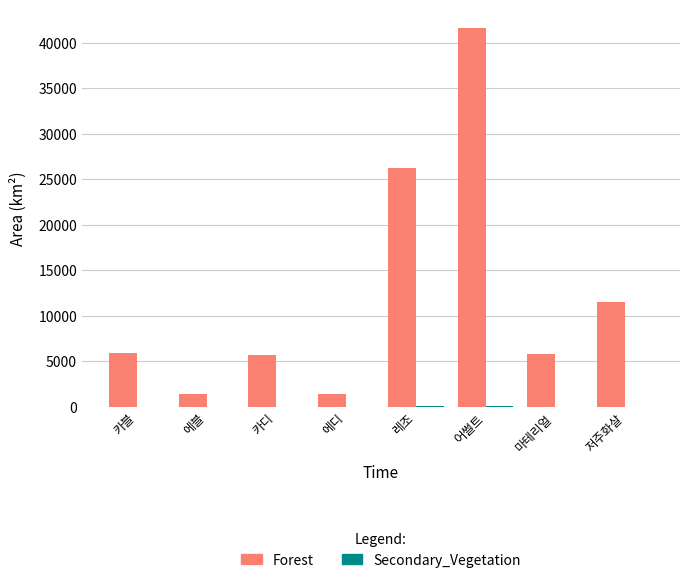

What is the total value across all series at 카블?

5970.0